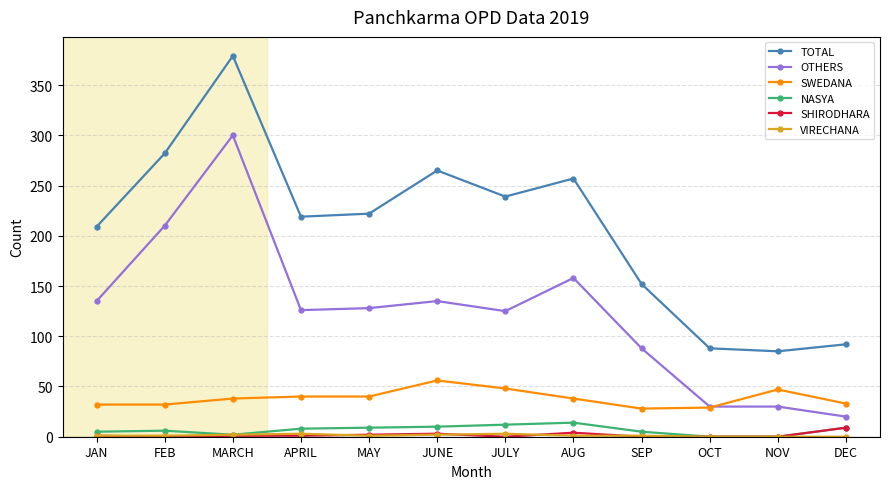

True or false: SWEDANA has more than 0 interior local peaks.

True